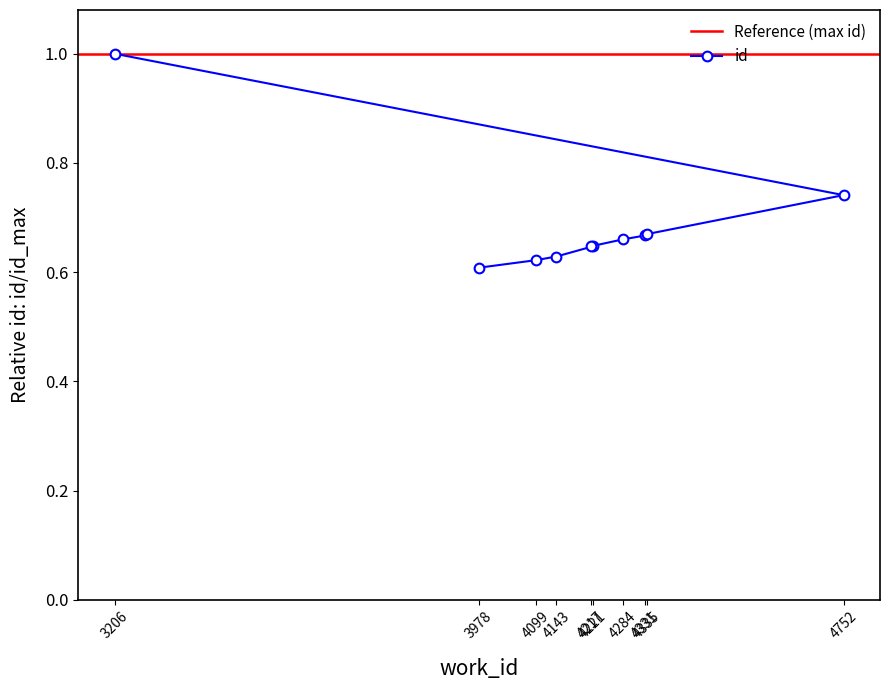

True or false: the data shows 0.6 at 4099.

True